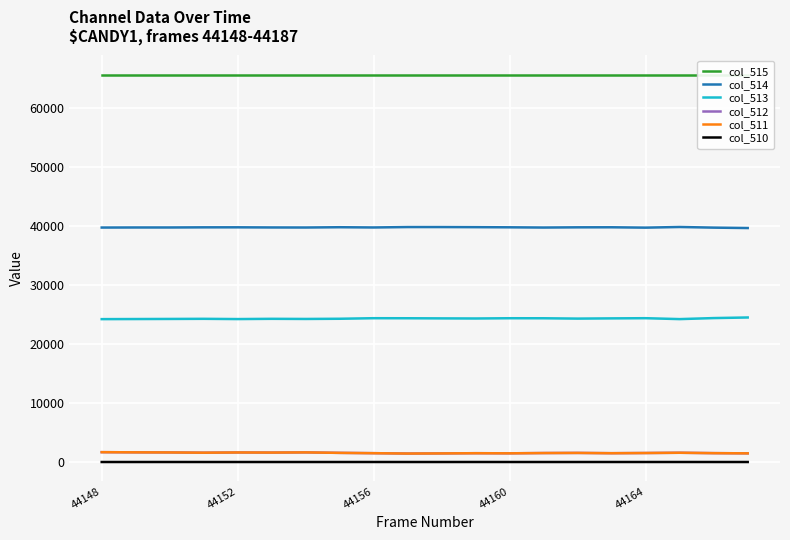

What is the sum of all col_515 values?

1310700